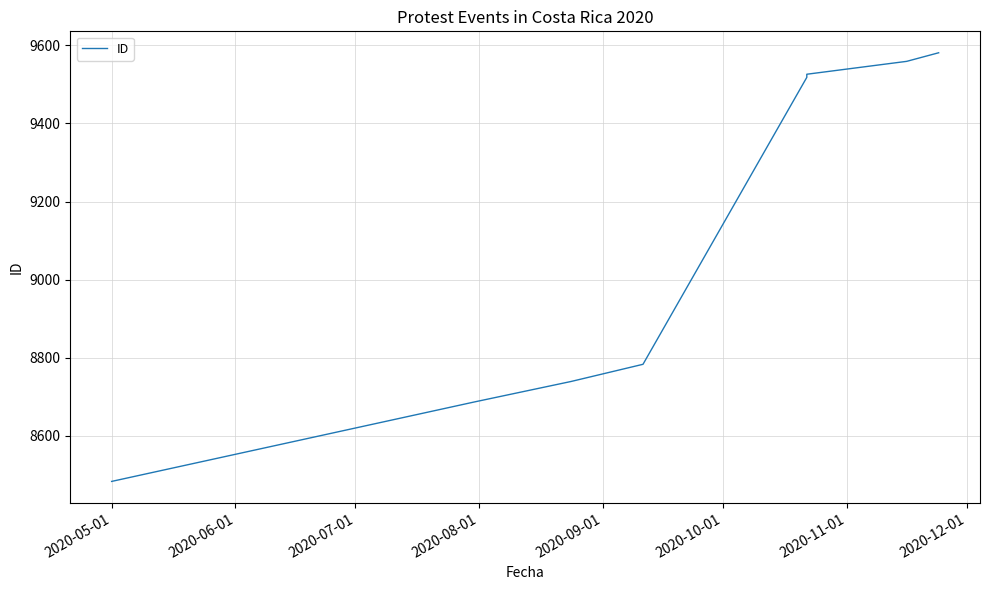

What is the difference between the maximum and minimum values?

1098